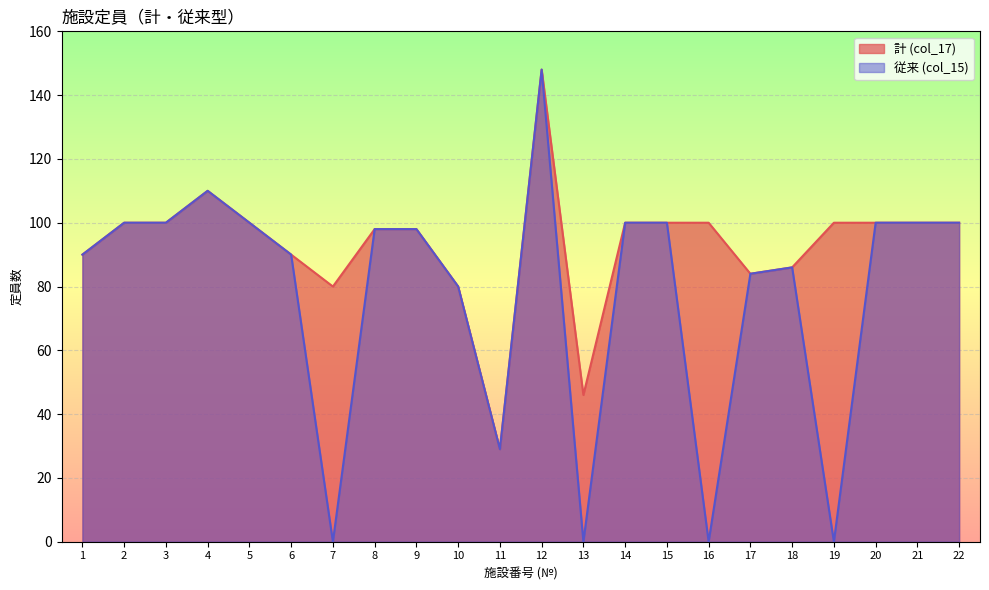

How many data points does each series have?

22